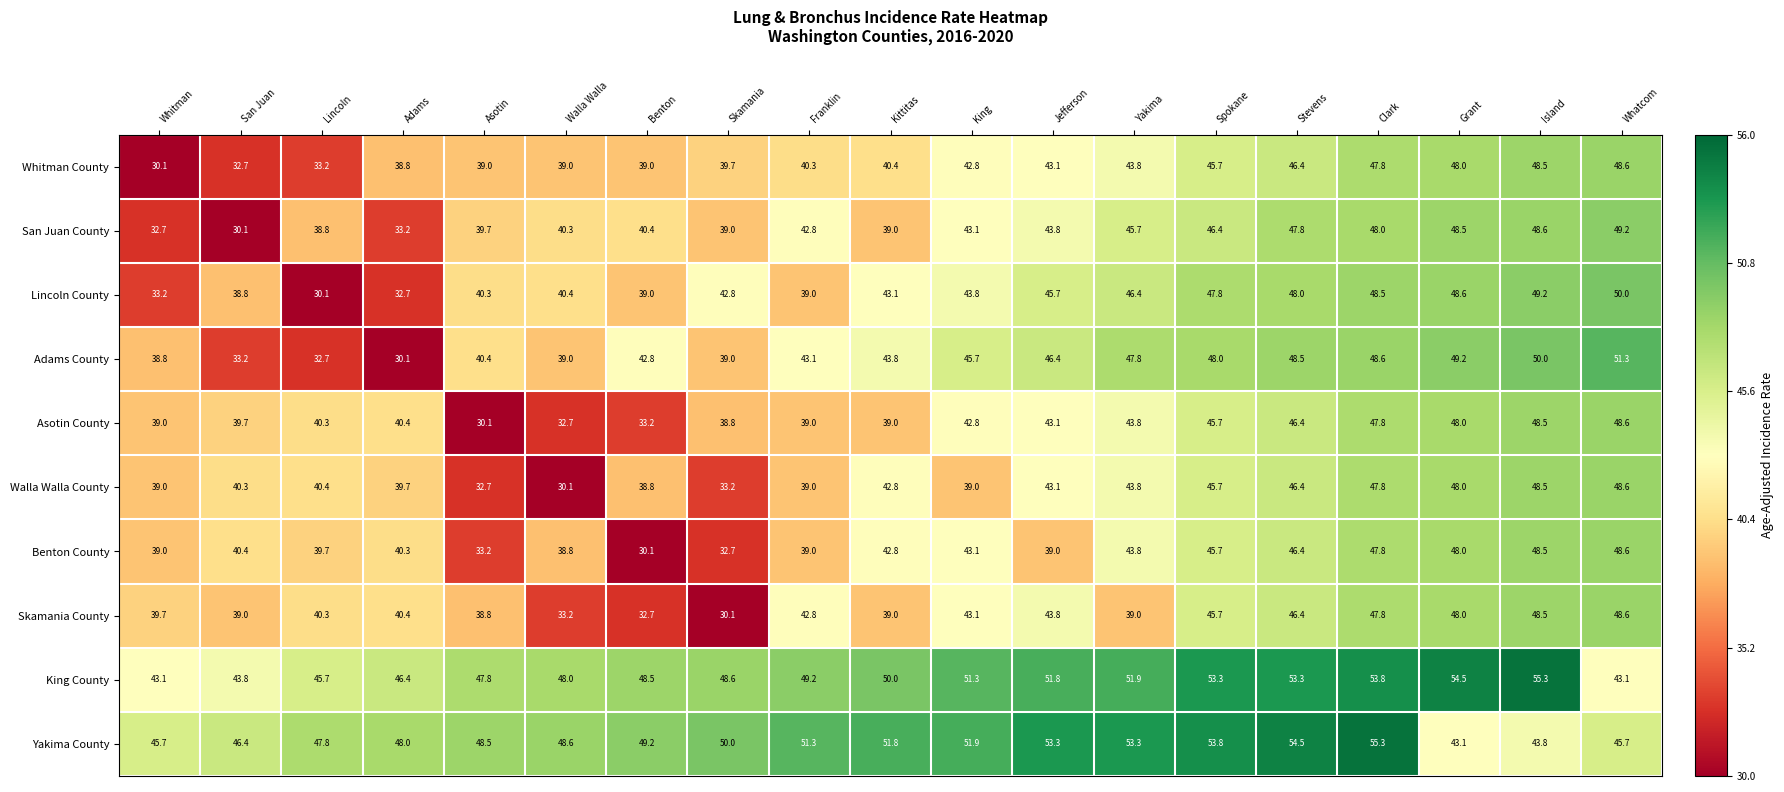

The Walla Walla County series shows 12.2 at Lincoln. True or false?

False